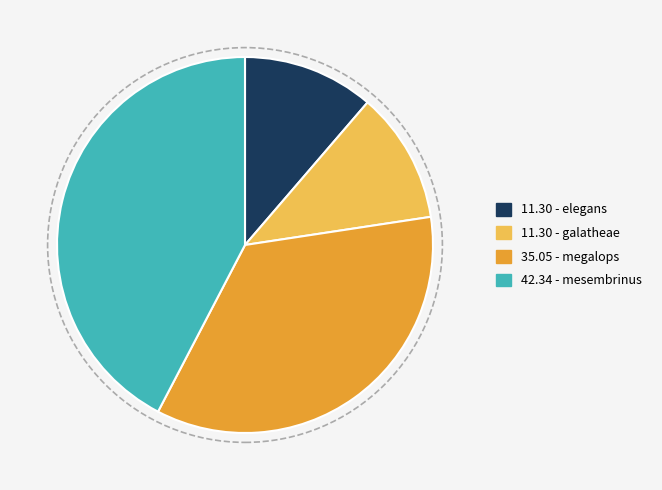

Count the number of slices in the pie.

4